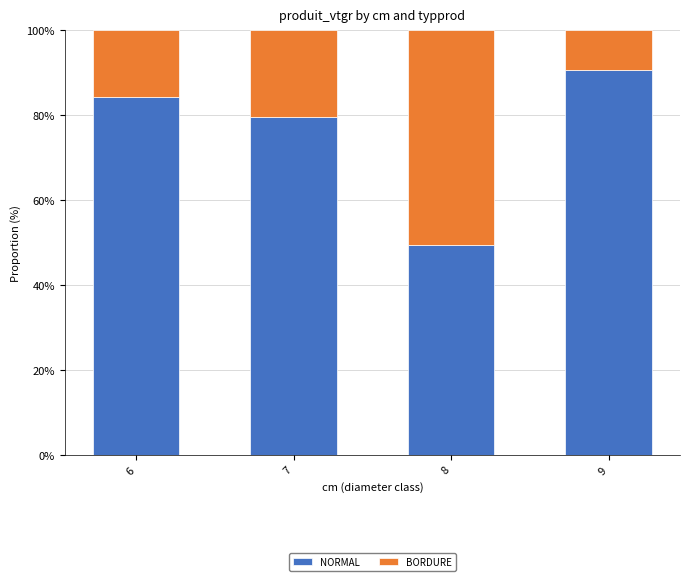

The value of NORMAL at 6 is 127.0. True or false?

False